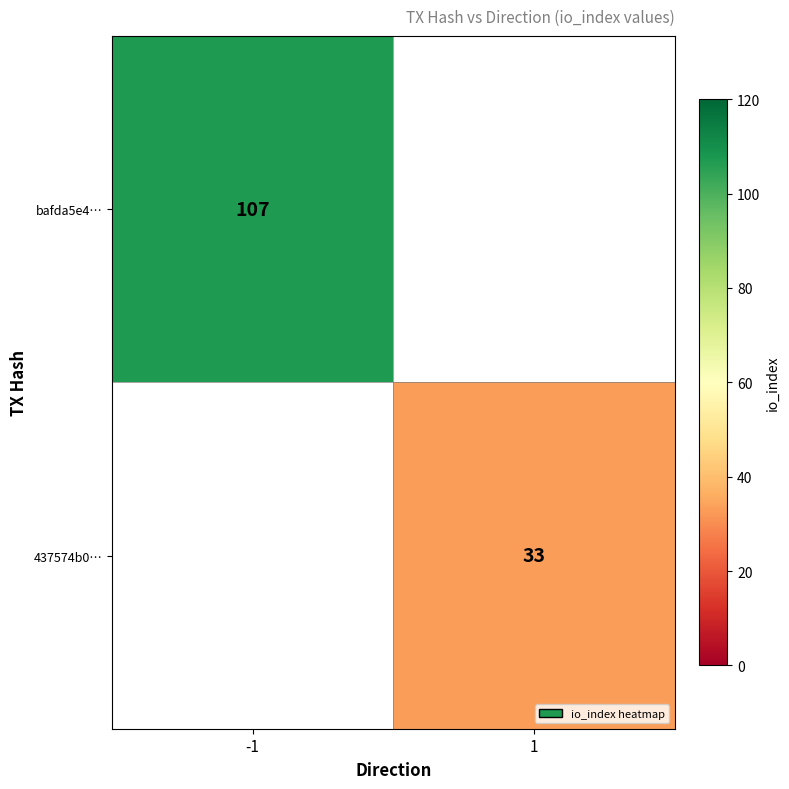

The value of bafda5e4… at -1 is 146. True or false?

False